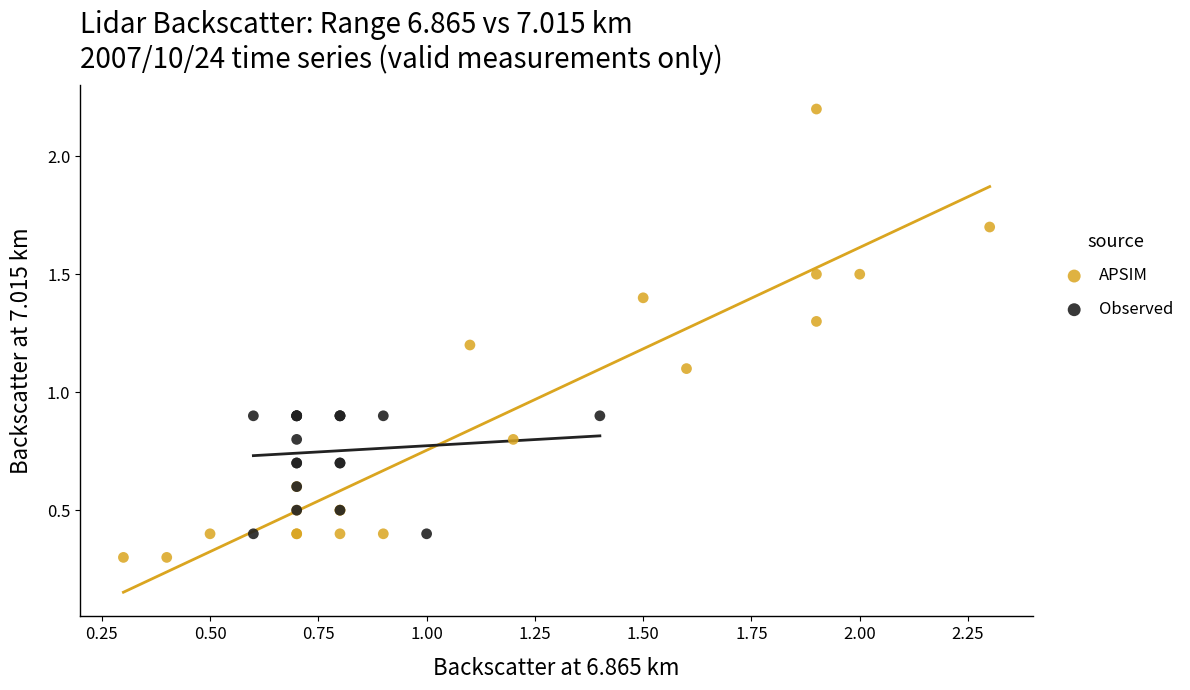

Which series has the widest spread of Y values?

APSIM